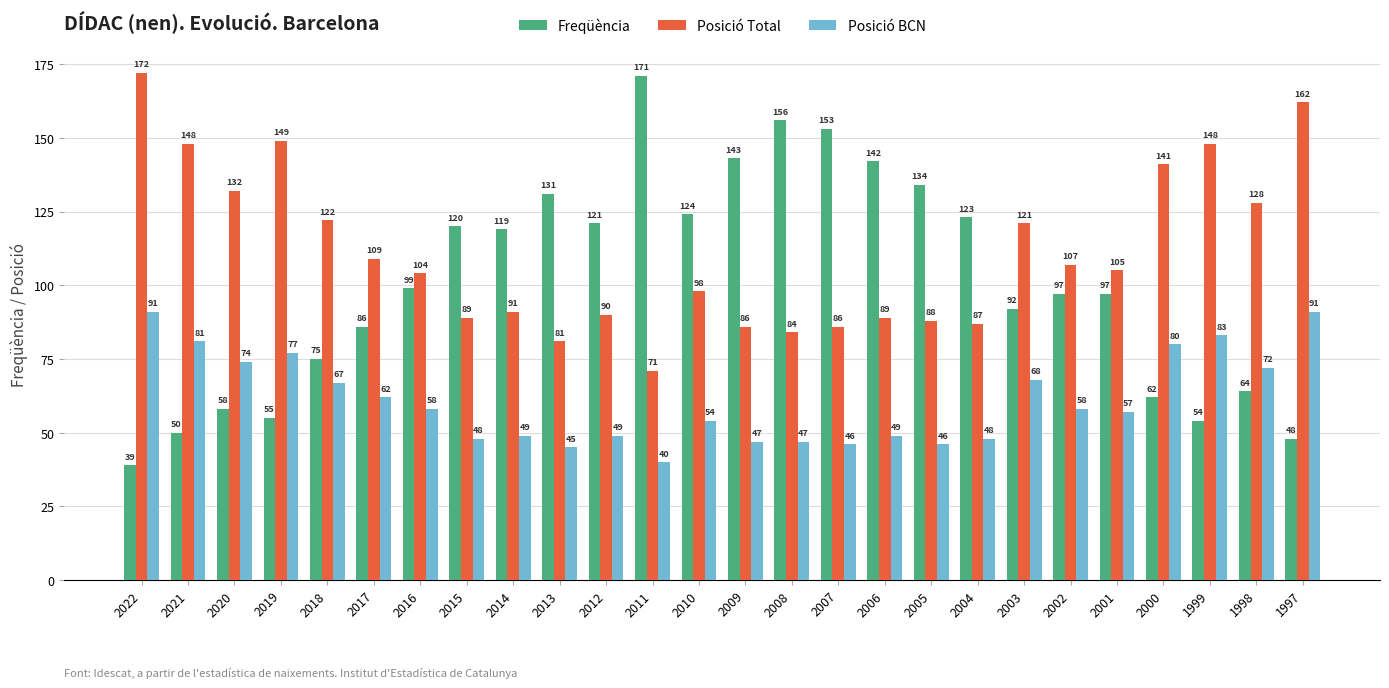

What are all the series names shown in the legend?

Freqüència, Posició Total, Posició BCN